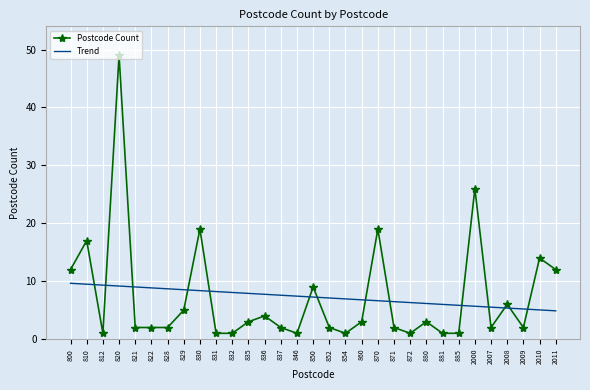

Which series ends up on top after the final intersection of Trend and Postcode Count?

Postcode Count